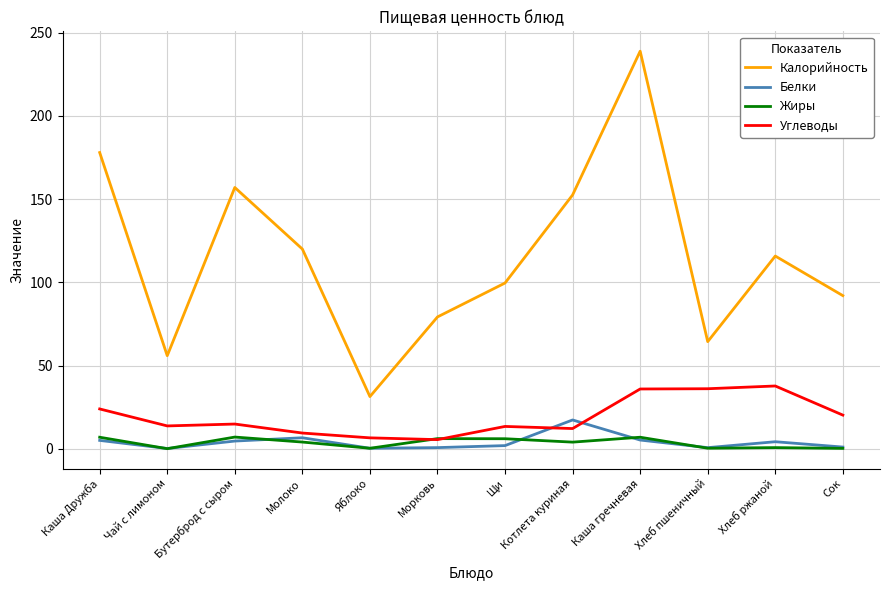

How many lines are shown in the chart?

4